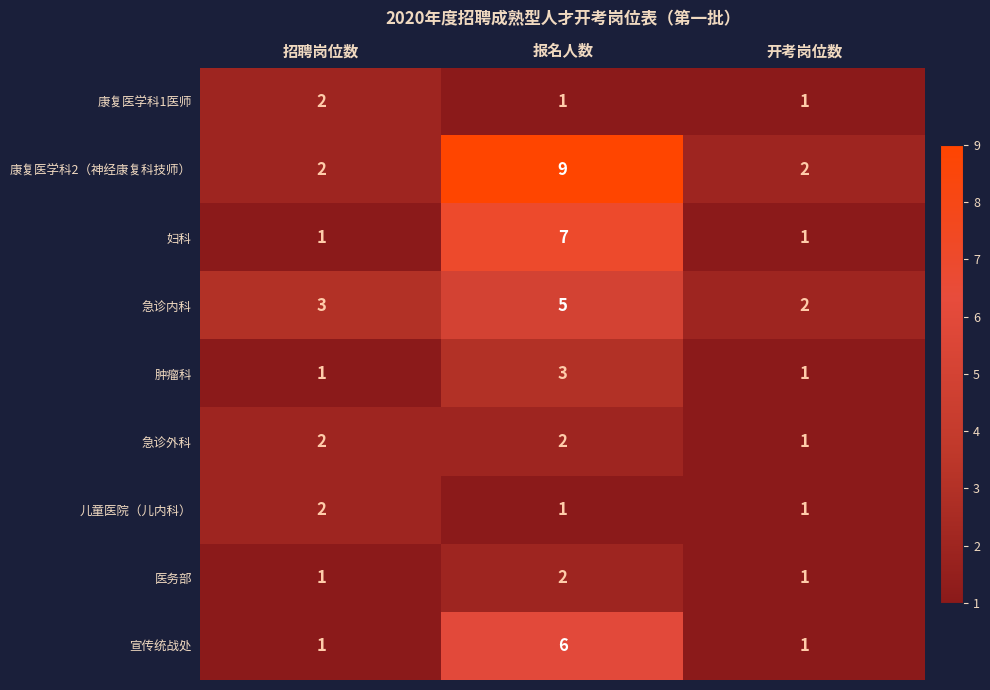

Which series has the widest spread of values?

康复医学科2（神经康复科技师）